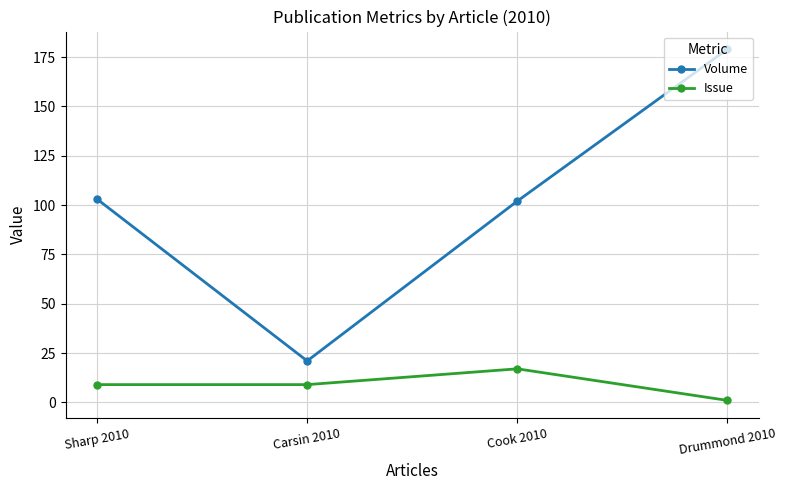

At how many categories does at least one series exceed 154?

1